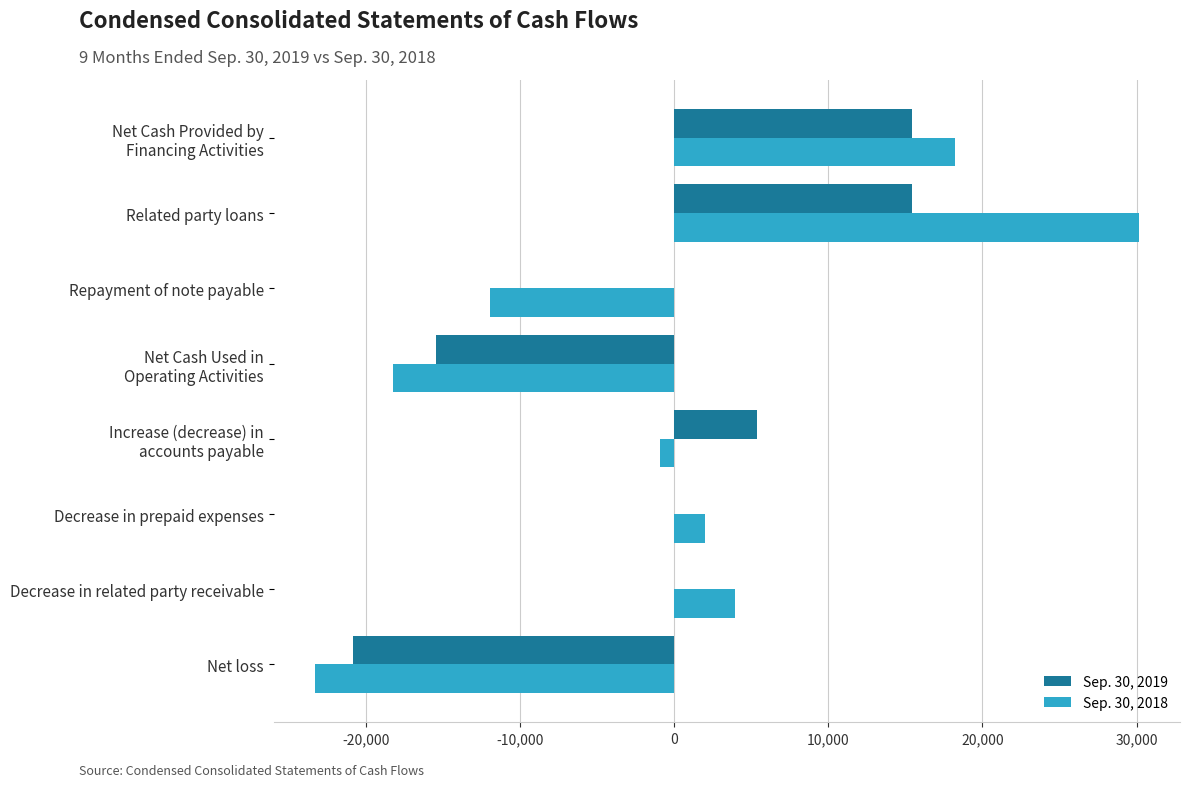

True or false: Sep. 30, 2019 has a value of 3893 at Related party loans.

False